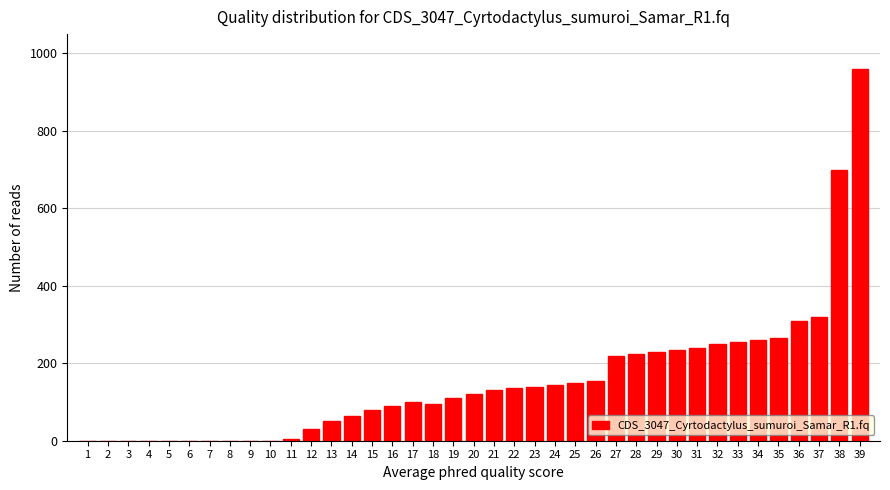

Which label corresponds to the largest value in the chart?

39